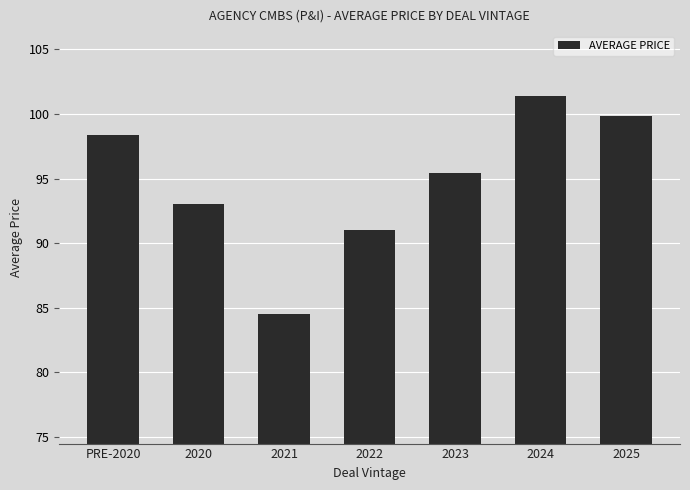

At which category does the chart reach its minimum across all series?

2021